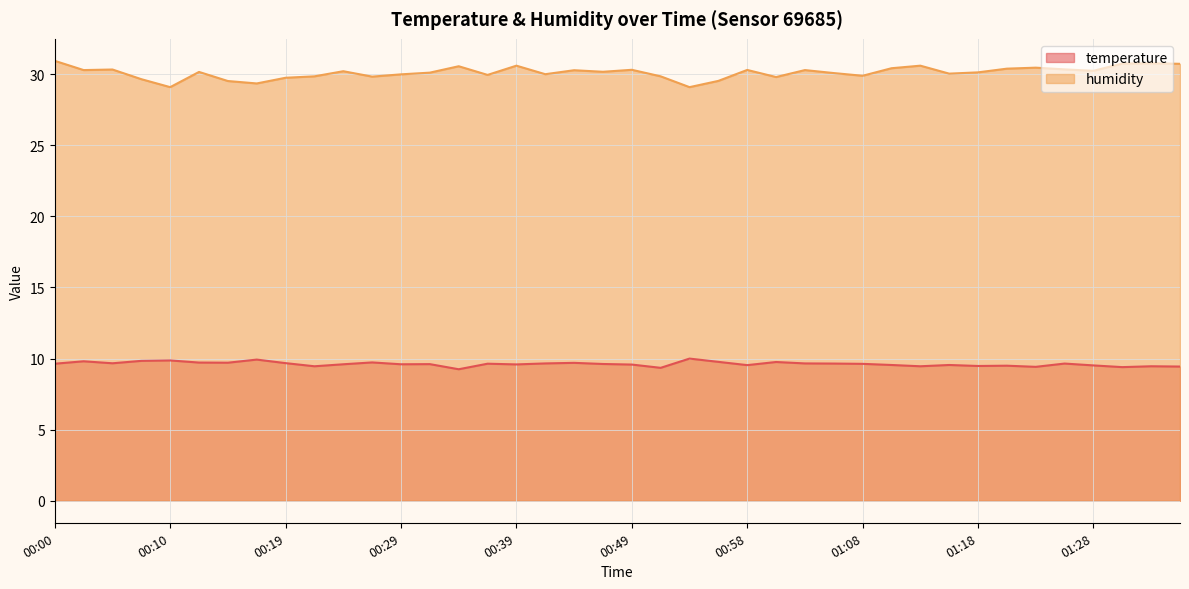

List the labels in order of humidity value, smallest first.

00:10, 00:53, 00:17, 00:15, 00:56, 00:07, 00:19, 01:01, 00:27, 00:22, 00:51, 01:08, 00:36, 00:29, 00:41, 01:16, 01:06, 00:31, 01:18, 00:12, 00:46, 00:24, 01:28, 00:44, 00:02, 01:03, 00:58, 00:49, 00:05, 01:25, 01:20, 01:11, 01:23, 00:34, 00:39, 01:13, 01:35, 01:30, 01:32, 00:00